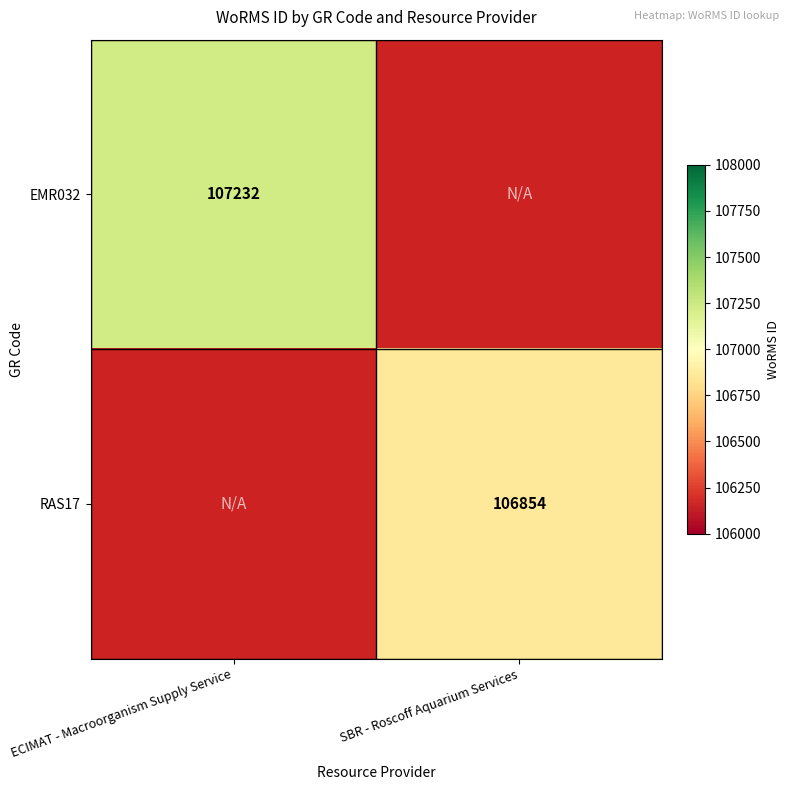

How many distinct data groups are displayed?

2